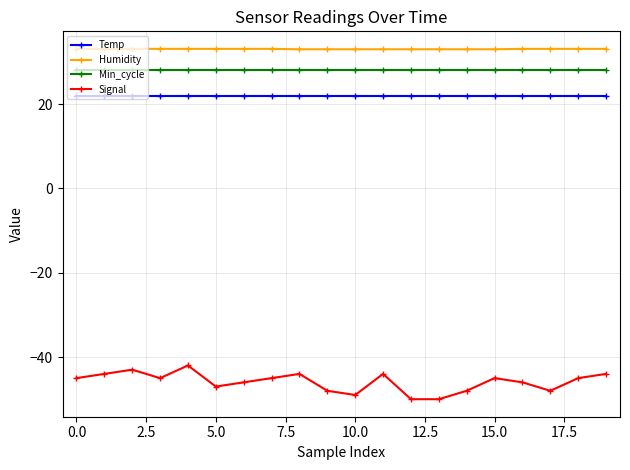

How many data points does each series have?

20